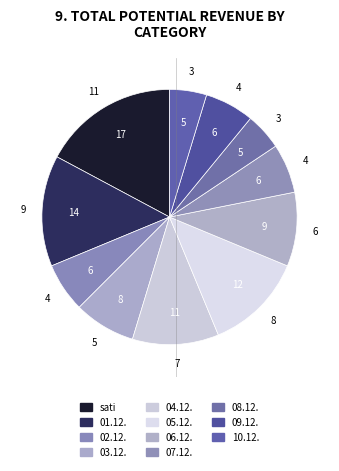

How much of the chart is everything except 01.12.?

85.9%